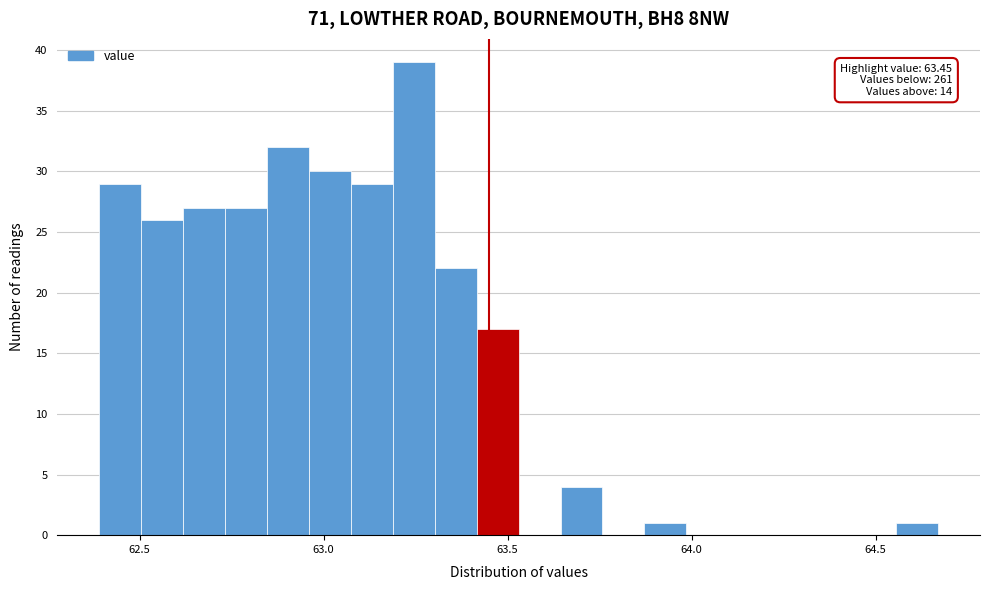

Around what value on the x-axis is the tallest bar? Give the approximate position of its centre, as read against the axis.

63.25